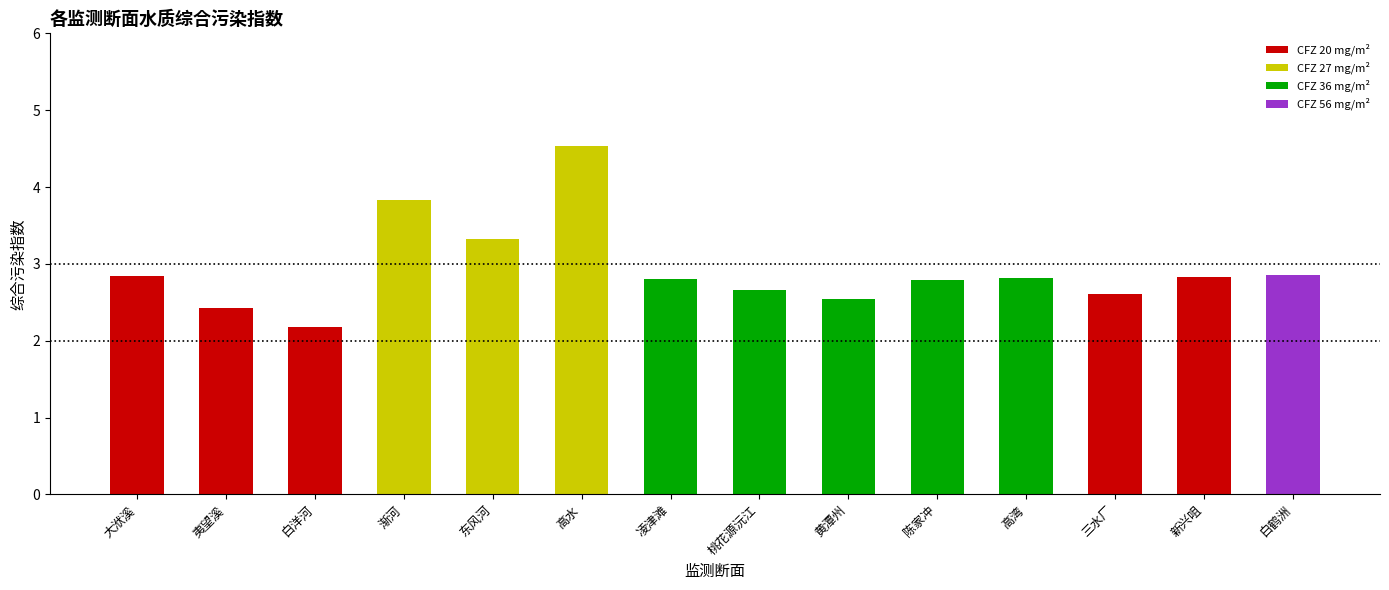

What is the ratio of the value at 新兴咀 to the value at 白鹤洲?

1.0